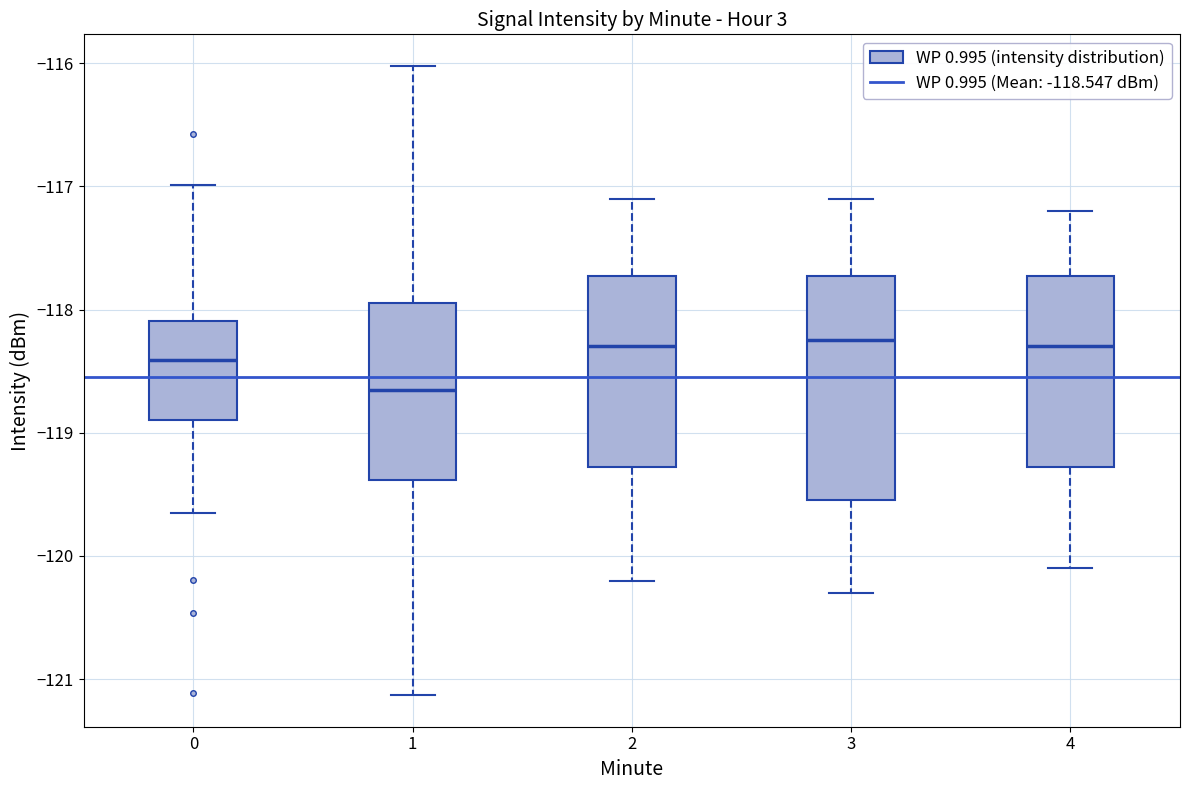

Comparing the boxes themselves (not the whiskers), which one is the tallest?

3